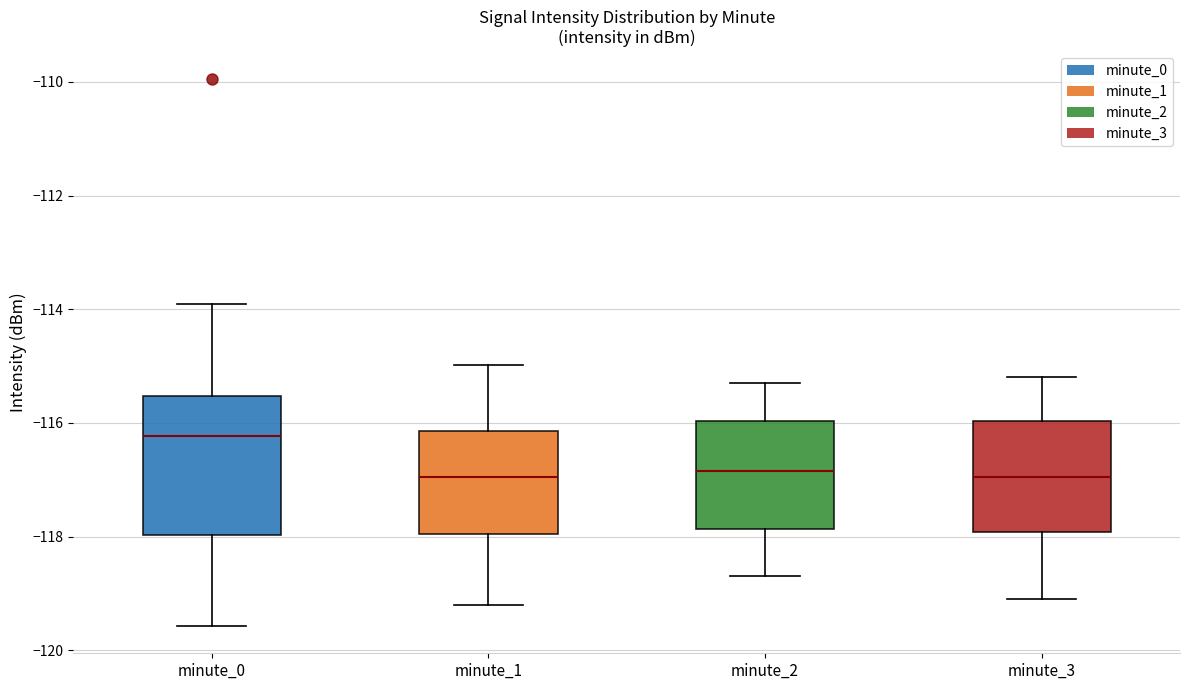

Where does the lower whisker of the box for minute_3 end on the y-axis? The values are not printed on the chart, so give them approximately, as read against the axis.

-119.0